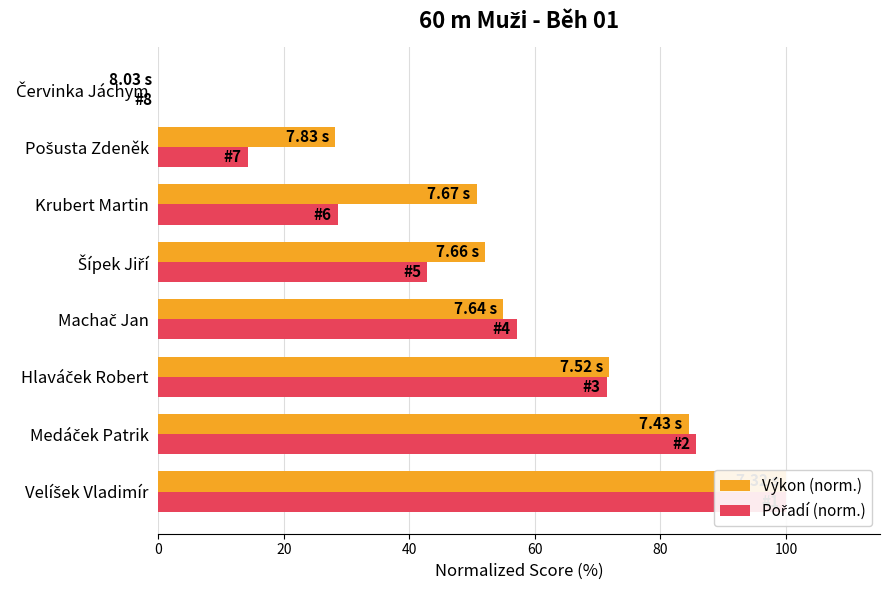

What is the difference between the maximum and minimum values in the Výkon (norm.) series?

100.0